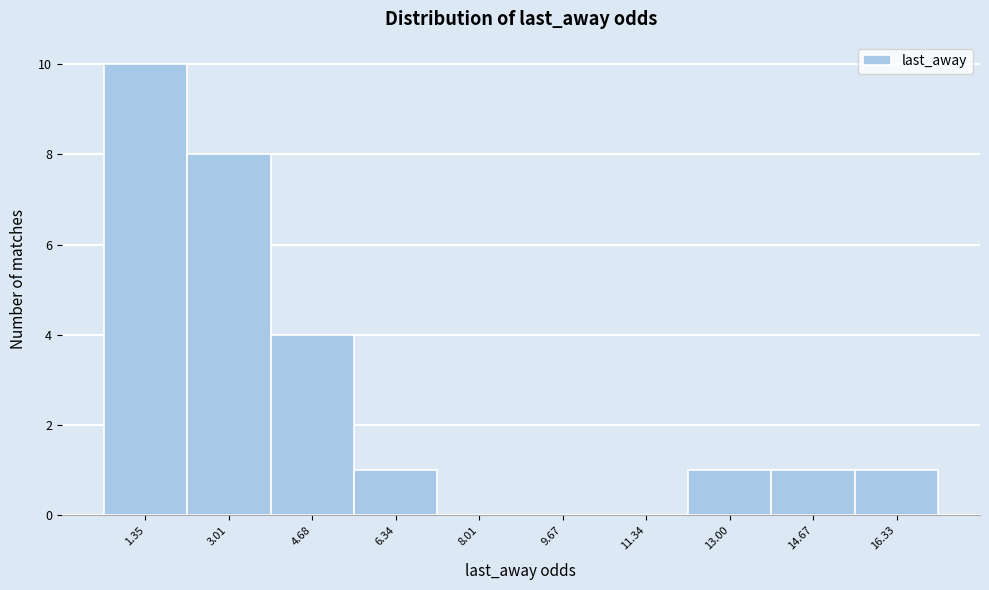

Reading right to left, transcribe all the data shown in this chart.

16.33=1	14.67=1	13.00=1	11.34=0	9.67=0	8.01=0	6.34=1	4.68=4	3.01=8	1.35=10